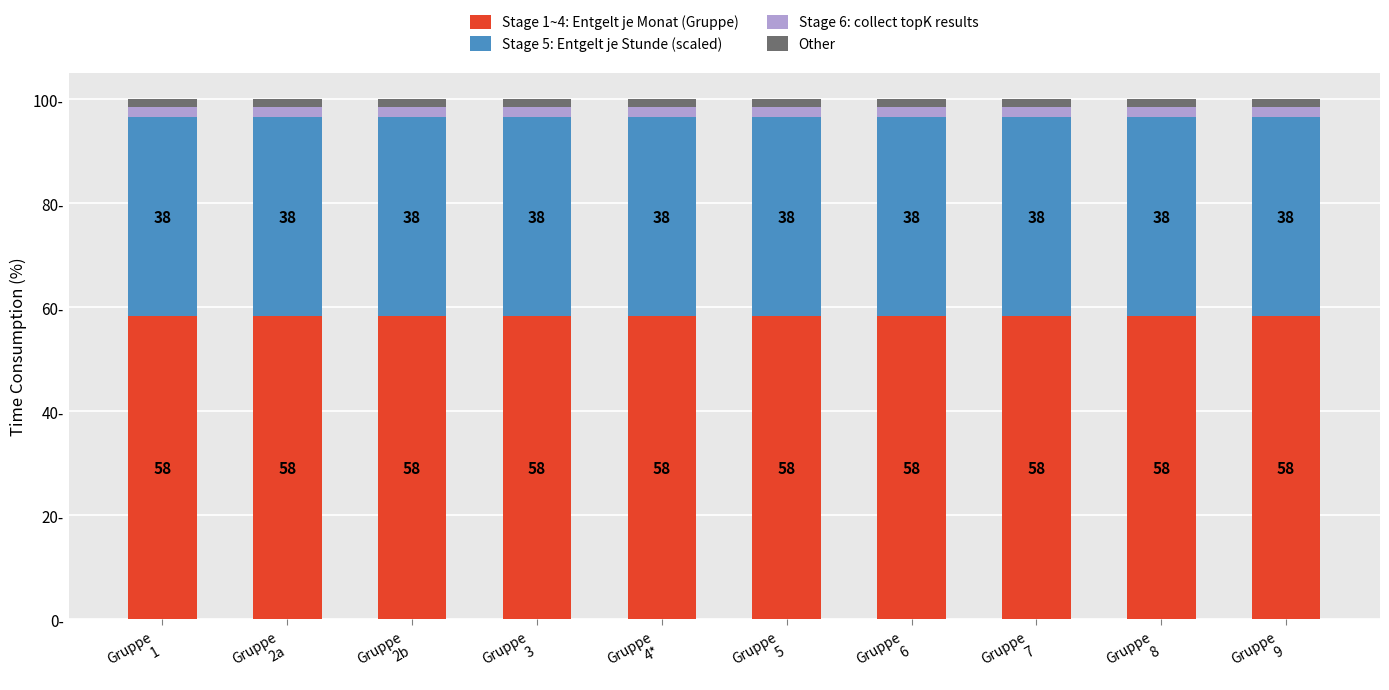

Between Gruppe
2b and Gruppe
8, which is larger?

Gruppe
2b